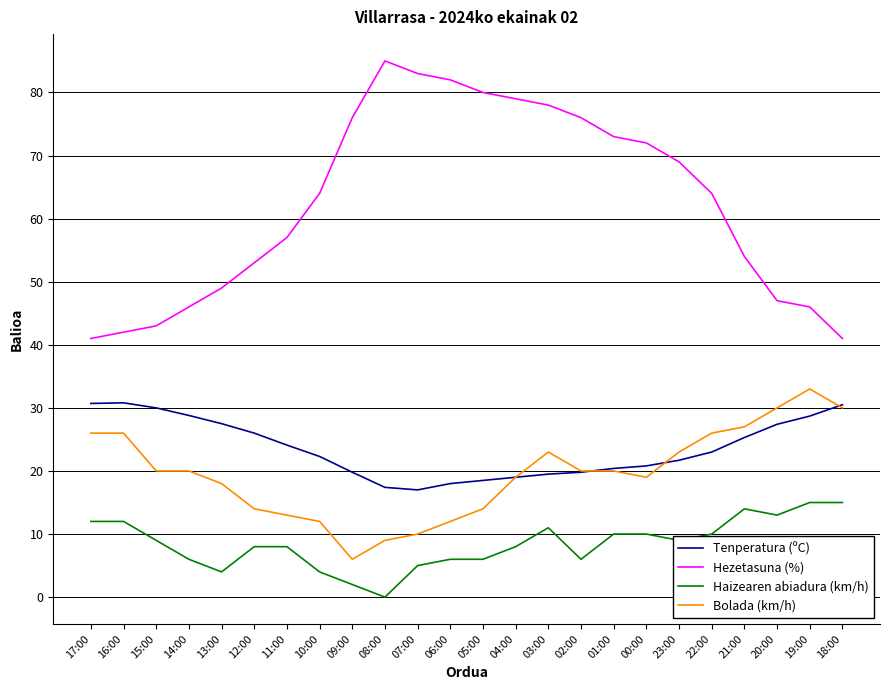

Which label corresponds to the largest value in the chart?

08:00